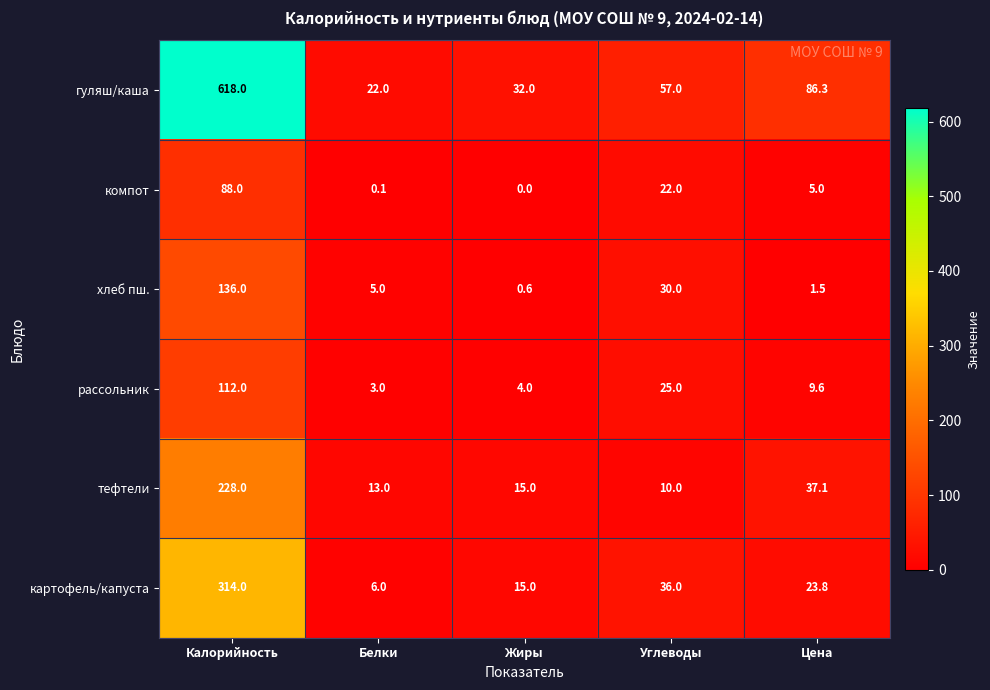

The value of гуляш/каша at Калорийность is 952.6. True or false?

False